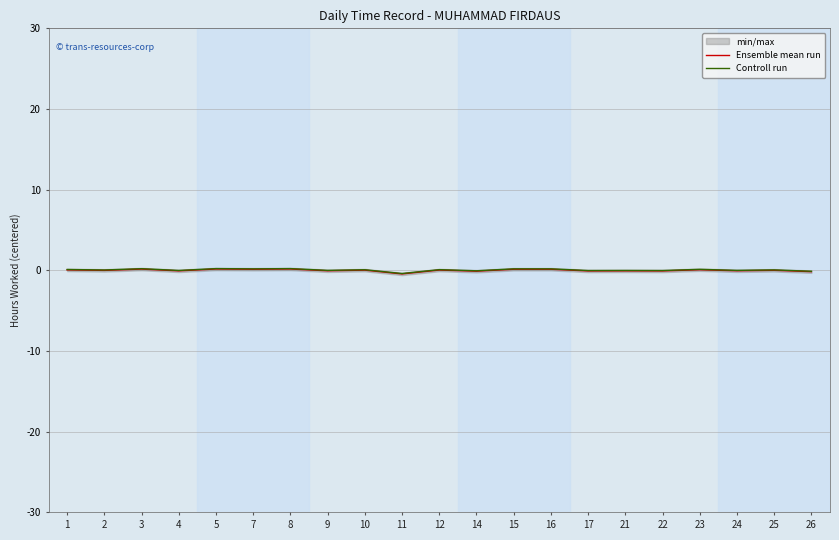

True or false: Ensemble mean run and Controll run cross at least once.

False